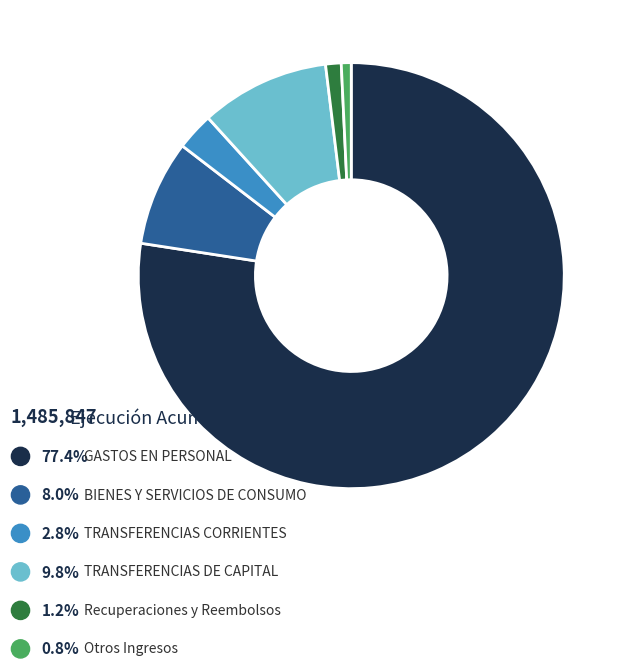

Between GASTOS EN PERSONAL and TRANSFERENCIAS DE CAPITAL, which is larger?

GASTOS EN PERSONAL